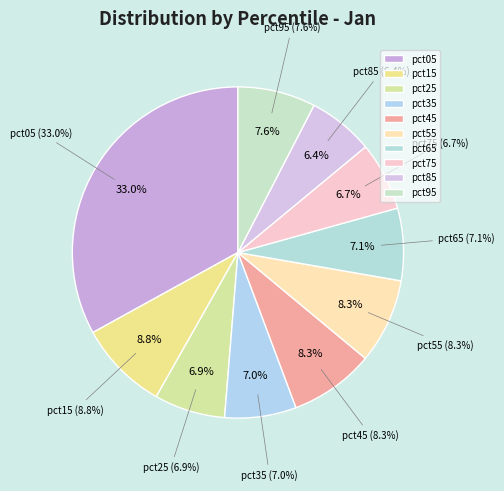

True or false: pct45 accounts for 8% of the total.

True